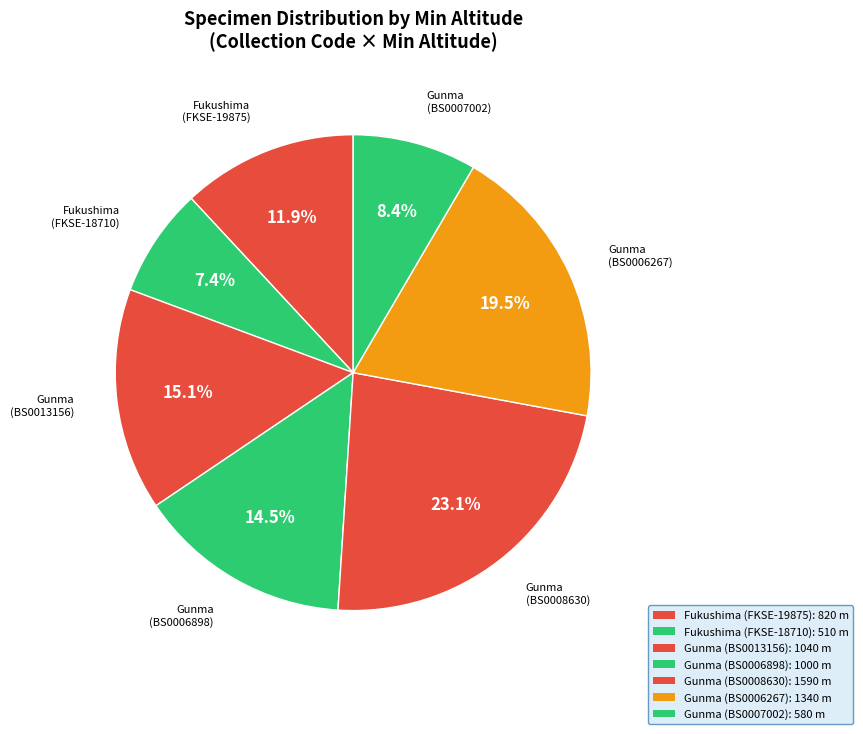

How many slices are in this pie chart?

7